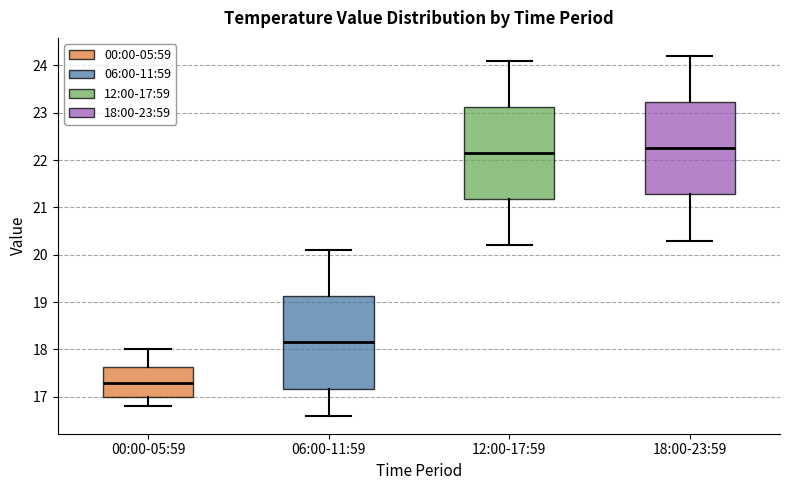

Where does the lower whisker of the box for 18:00-23:59 end on the y-axis? The values are not printed on the chart, so give them approximately, as read against the axis.

20.3